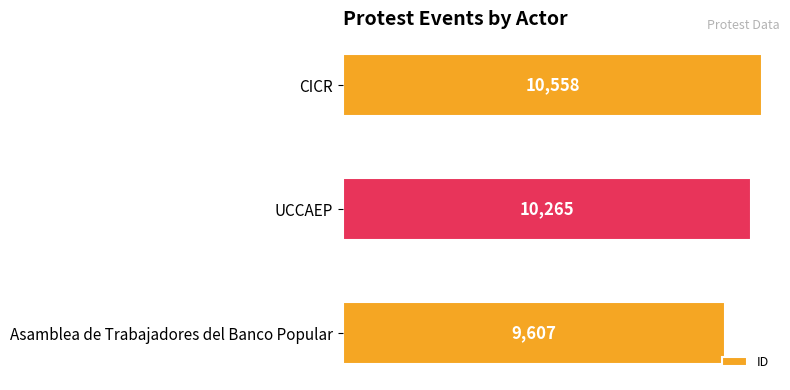

True or false: the data shows 16909 at Asamblea de Trabajadores del Banco Popular.

False